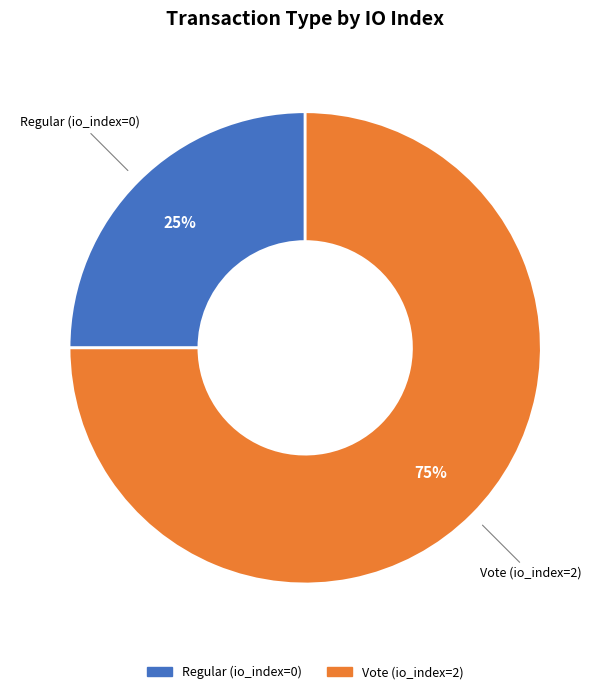

Count the number of slices in the pie.

2